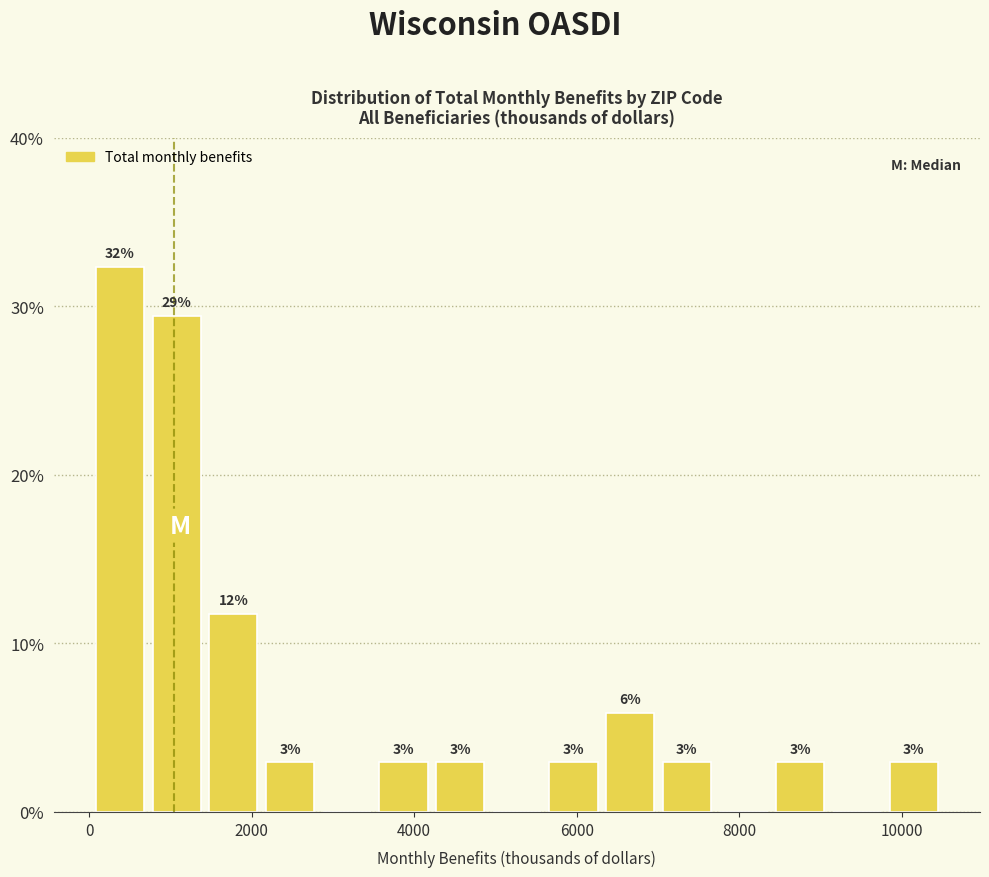

Around what value on the x-axis is the tallest bar? Give the approximate position of its centre, as read against the axis.

400